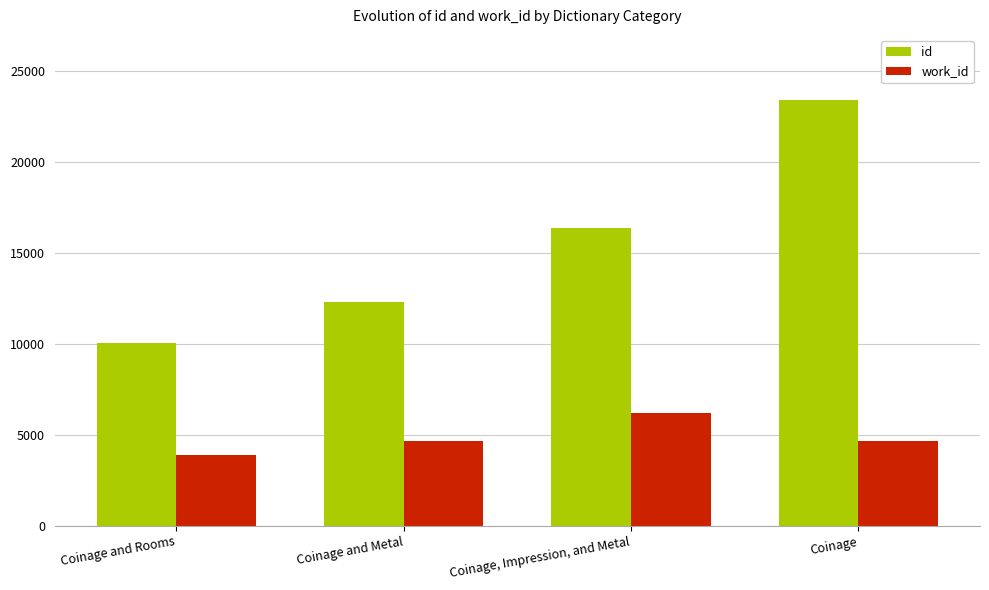

How many data points does each series have?

4